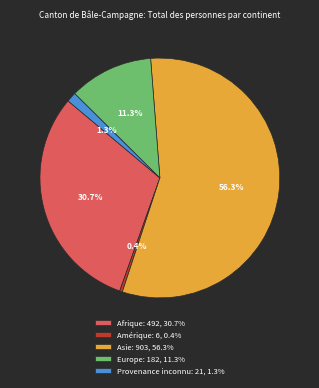

What is the total percentage of Asie and Afrique?

87.0%